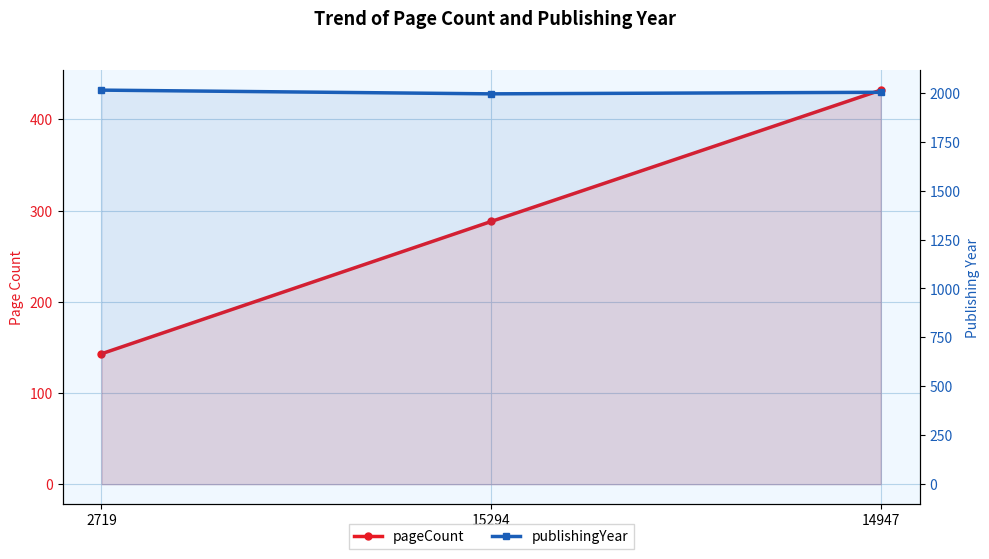

What is the maximum value for publishingYear?

2013